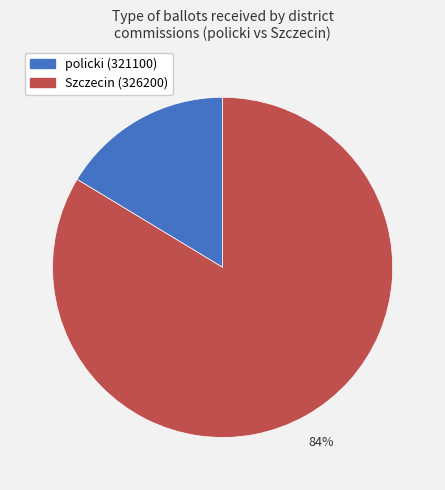

True or false: policki (321100) accounts for 22% of the total.

False